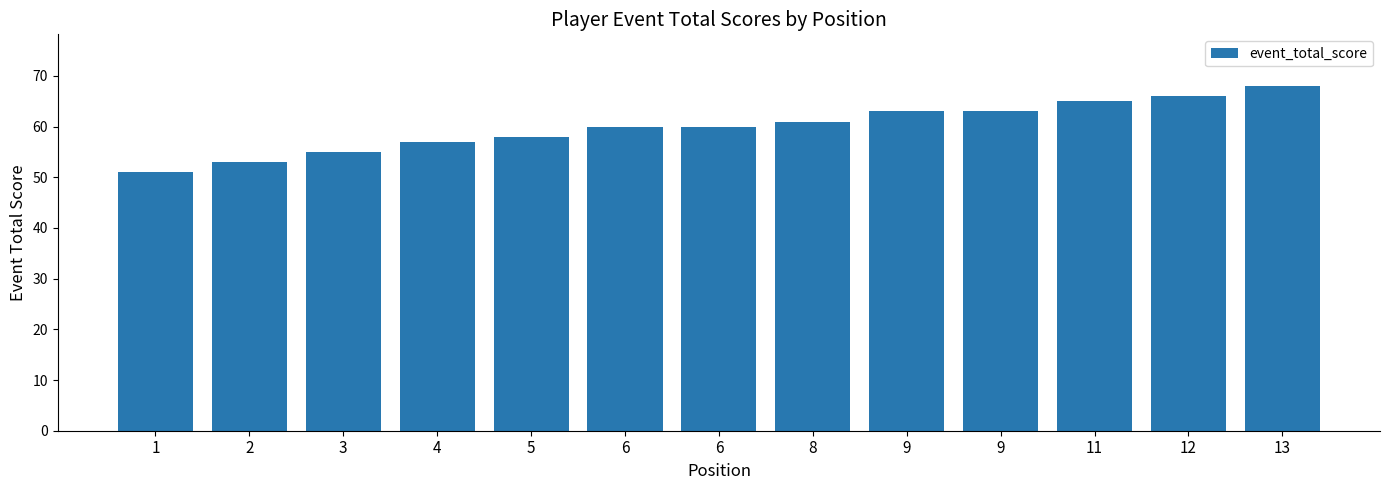

Count the number of categories in the chart.

13